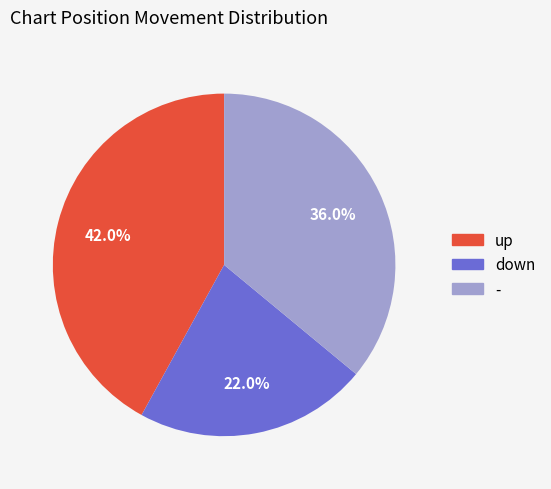

Count the number of slices in the pie.

3